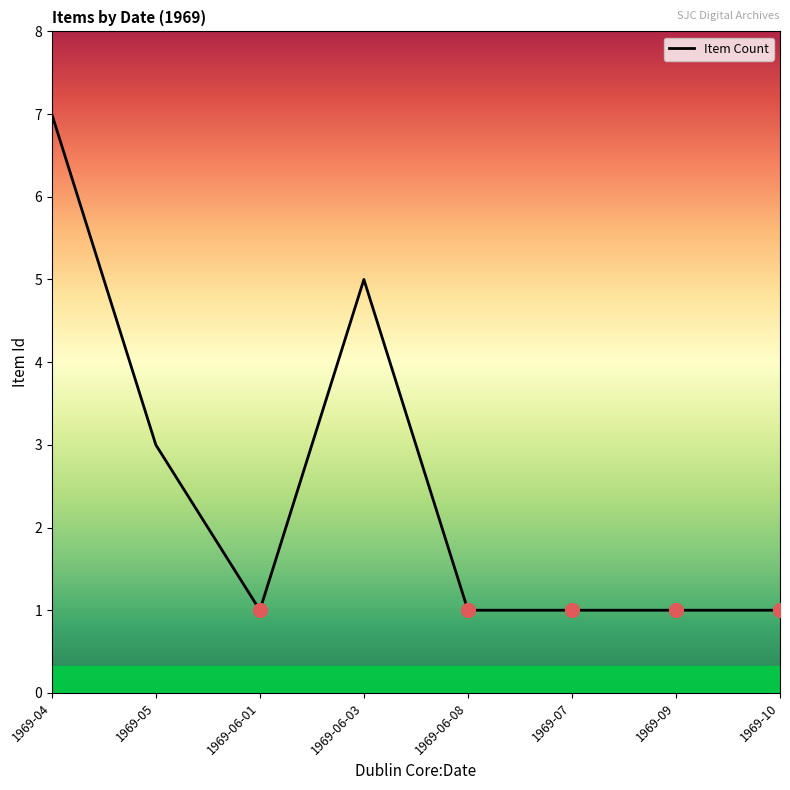

Where is the first local minimum?

1969-06-01